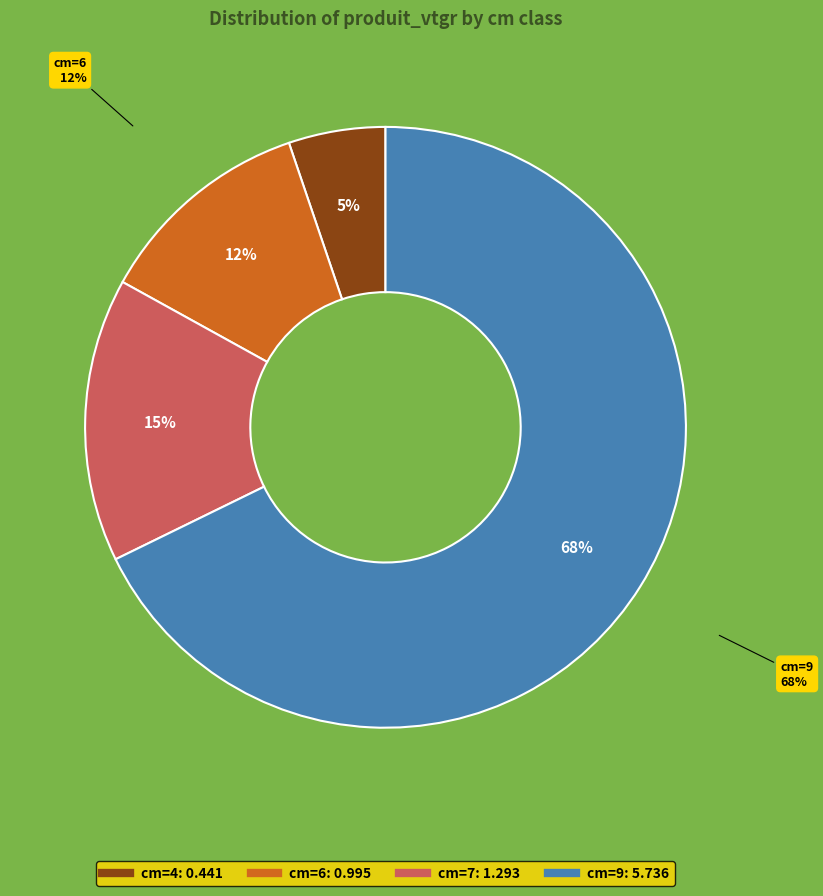

Rank the categories by value from highest to lowest.

9, 7, 6, 4